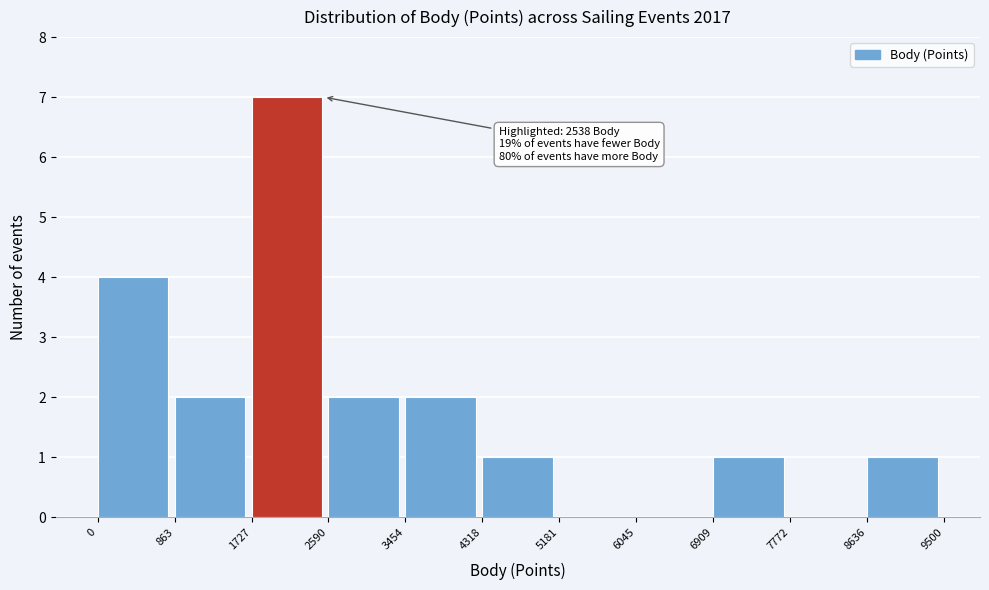

Which range on the x-axis has the tallest bar?

1727 to 2590